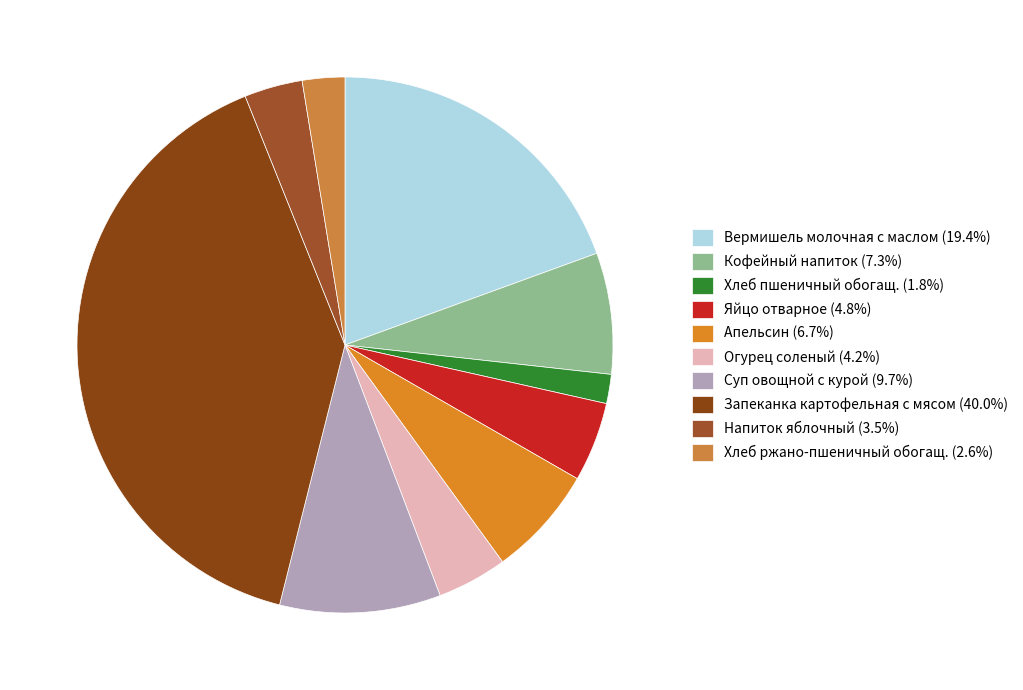

Does Запеканка картофельная с мясом account for over 50% of the chart?

No